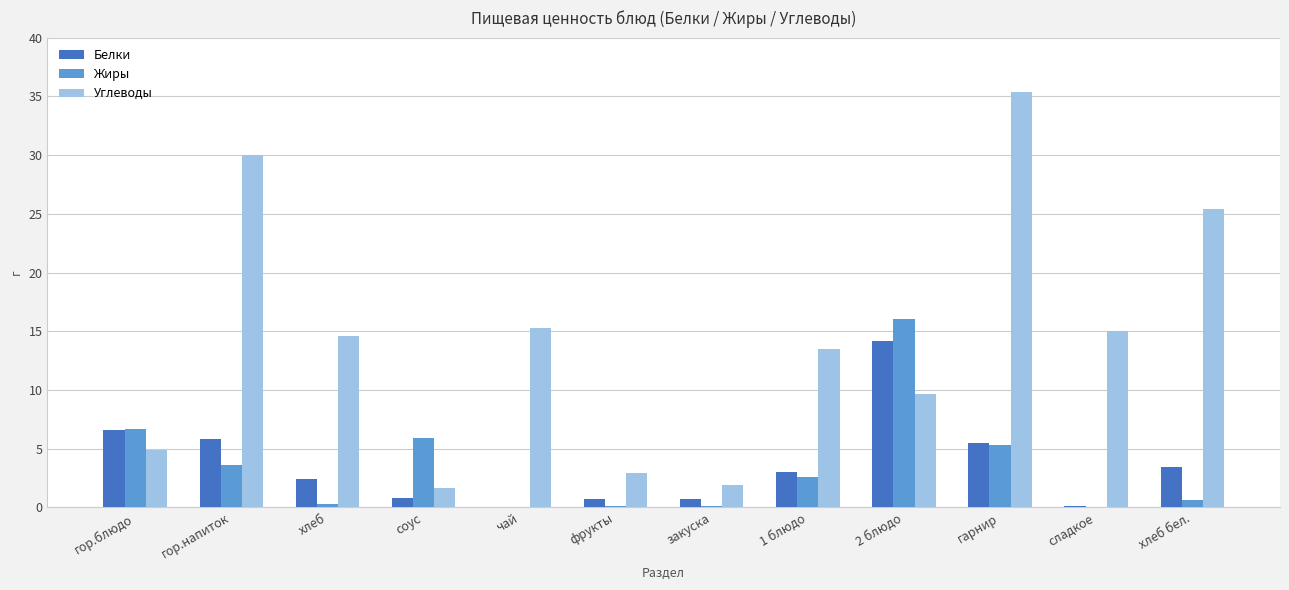

What is the total value across all series at гор.напиток?

39.4